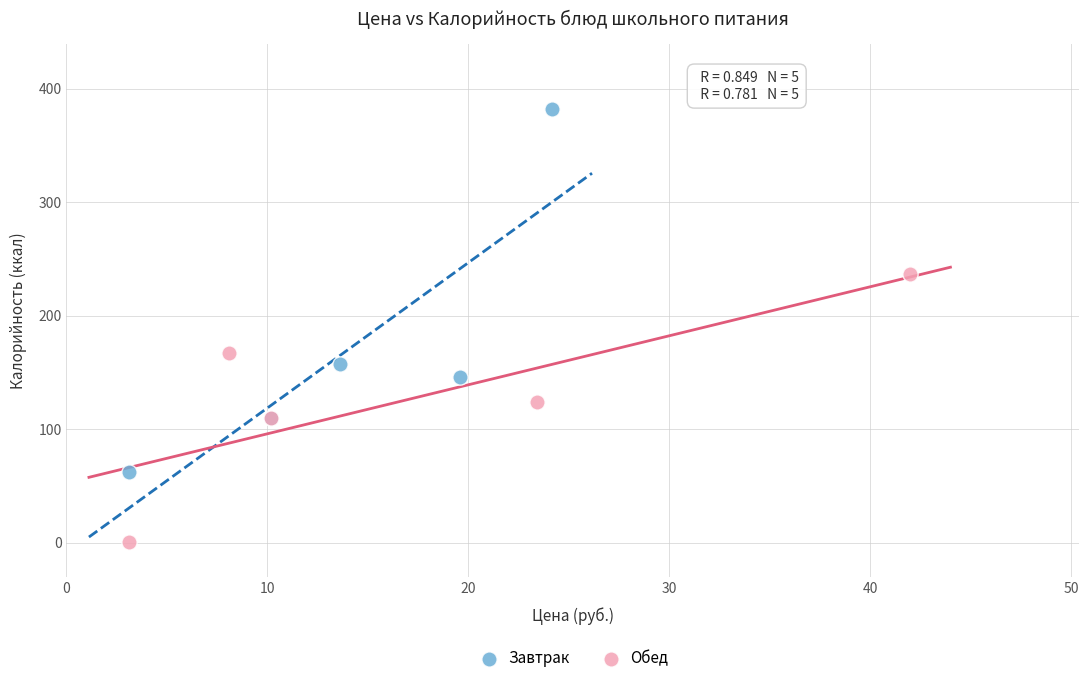

What are all the series names shown in the legend?

Завтрак, Обед